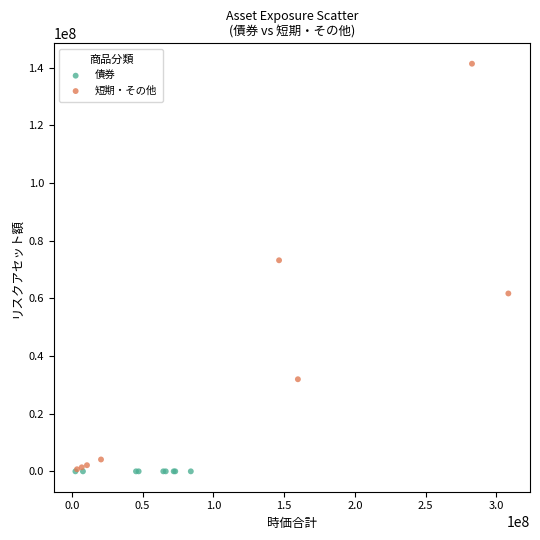

Which series reaches the maximum Y coordinate?

短期・その他